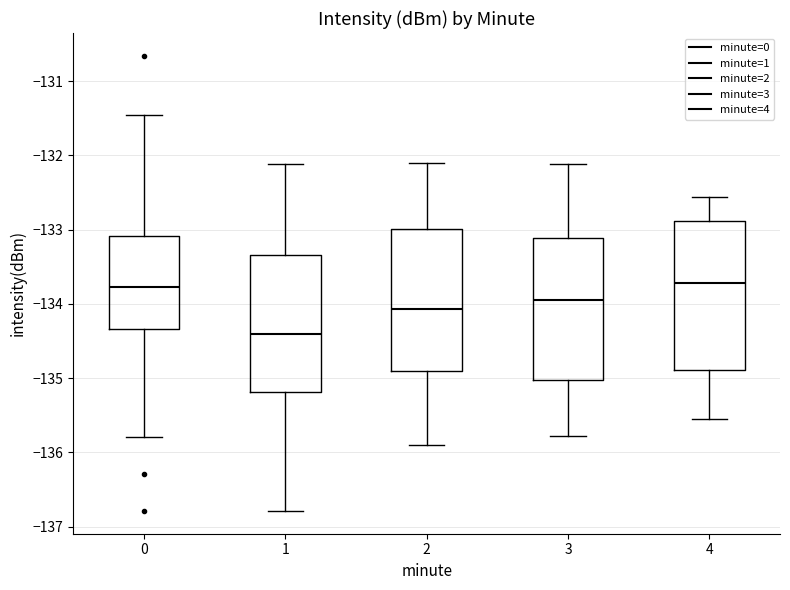

Where is the upper edge of the box at x = 4 on the y-axis? The values are not printed on the chart, so give them approximately, as read against the axis.

-132.9